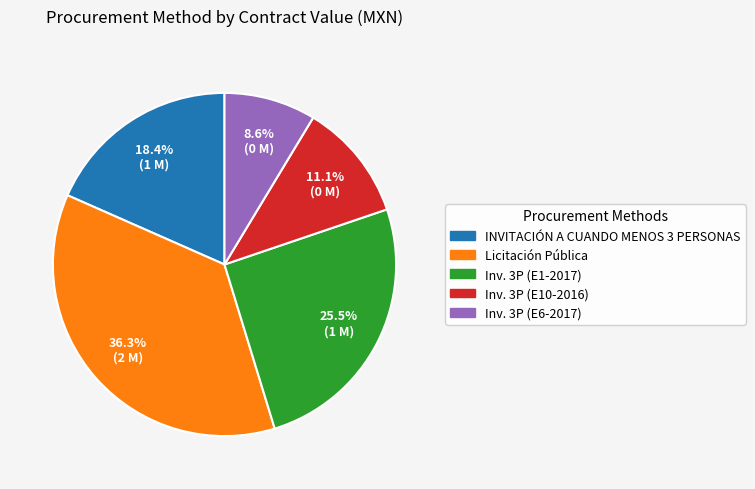

How many segments does this pie chart have?

5